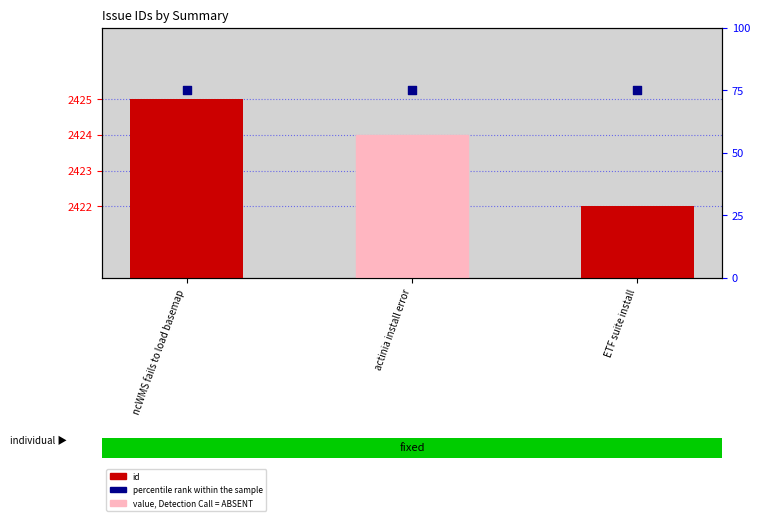

What is the total value across all series at actinia install error?

2499